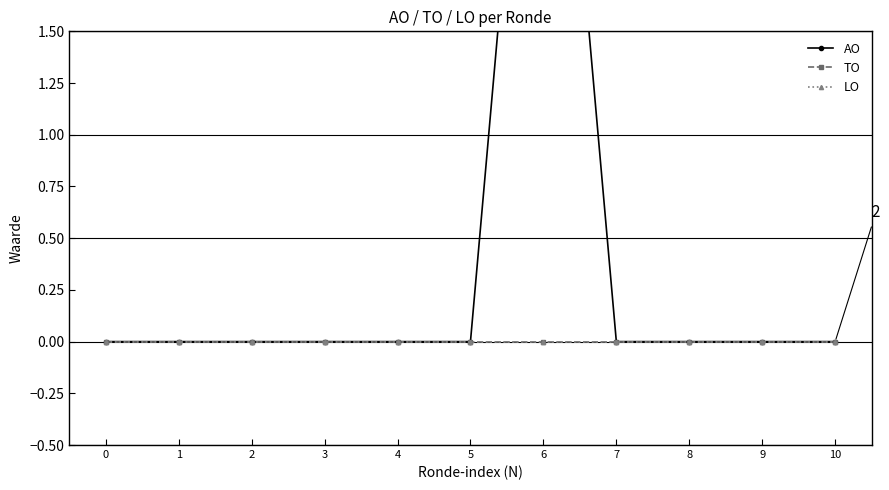

List the series in order of their peak value, highest first.

AO, TO, LO